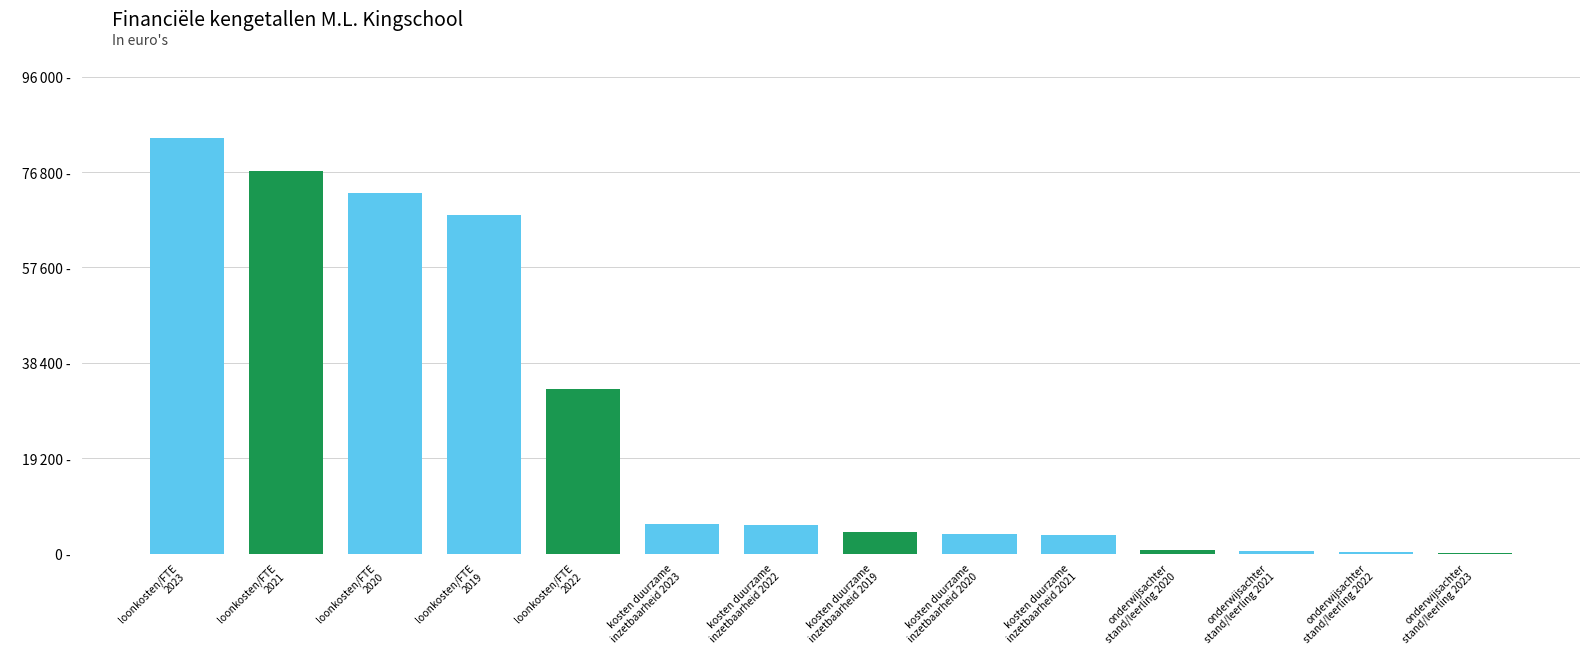

Are the bars horizontal?

No